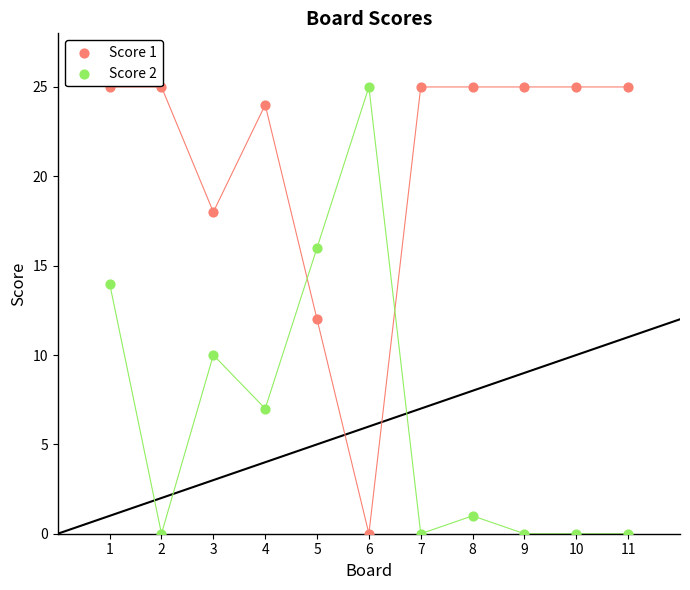

What is the X range (max minus min) for the scatter plot?

10